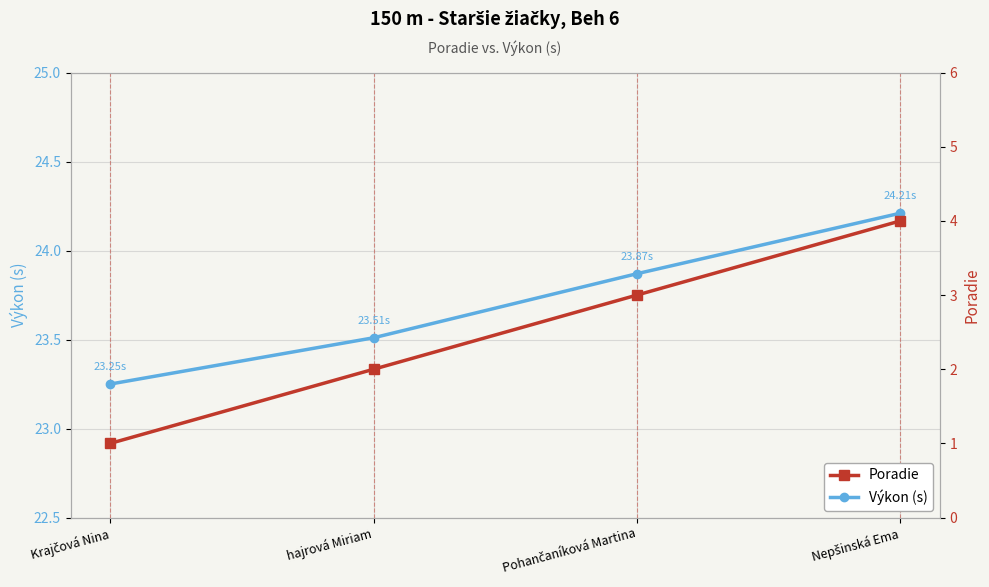

What is the value of the Výkon (s) point at the 1st from the left?

23.2